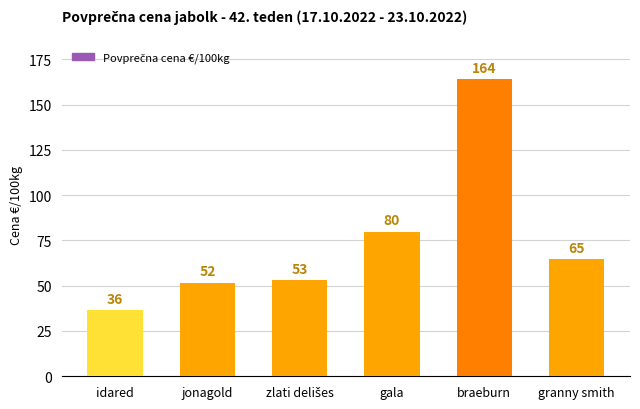

Where does the data first go above 64?

gala